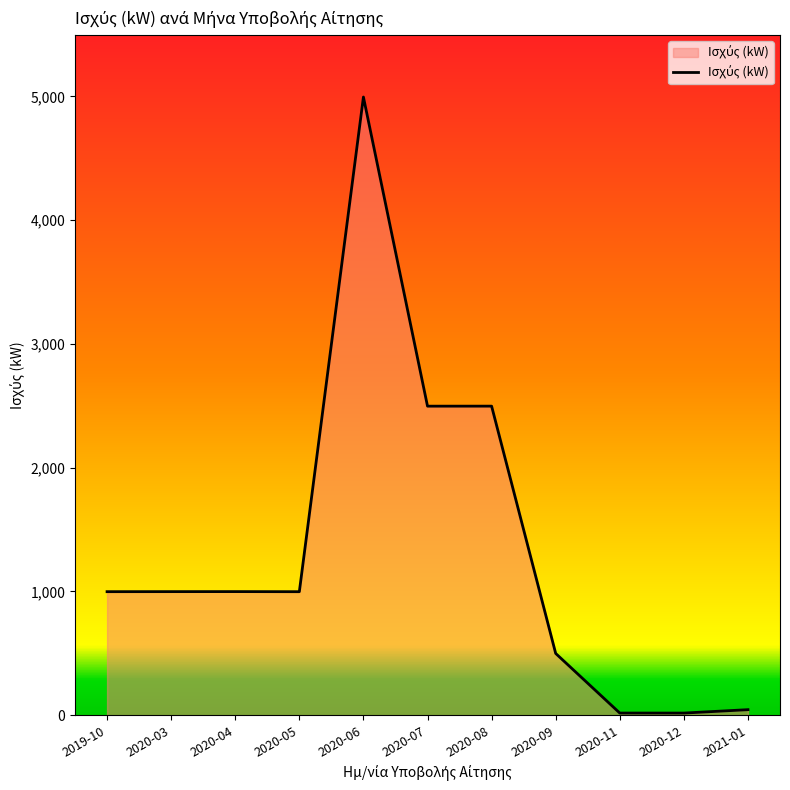

What is the difference between the maximum and minimum values?

4977.1